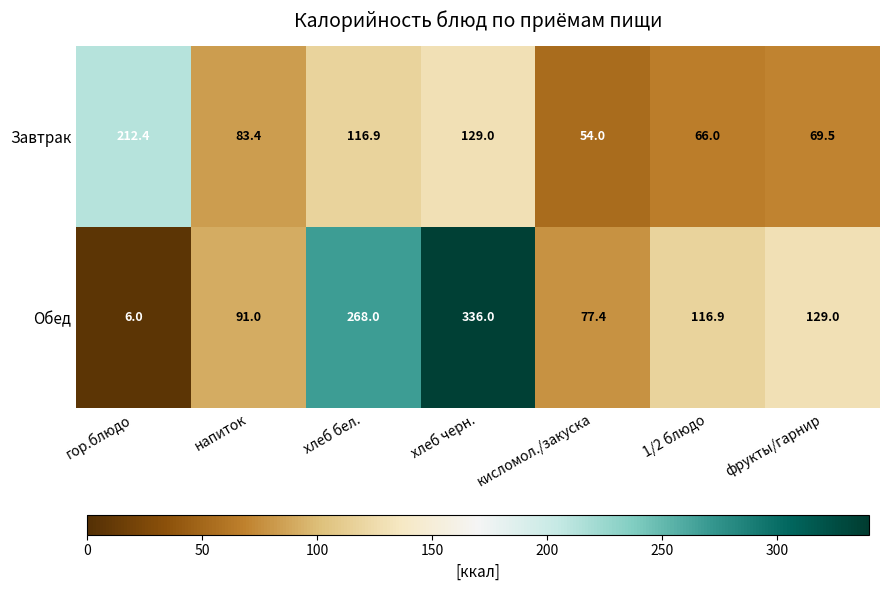

Which series has the widest spread of values?

Обед